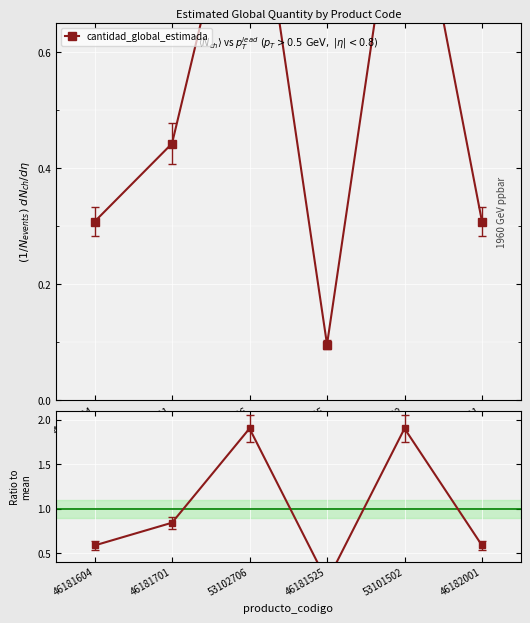

Is it true that Ratio to mean equals 0.1 at 46181525?

False